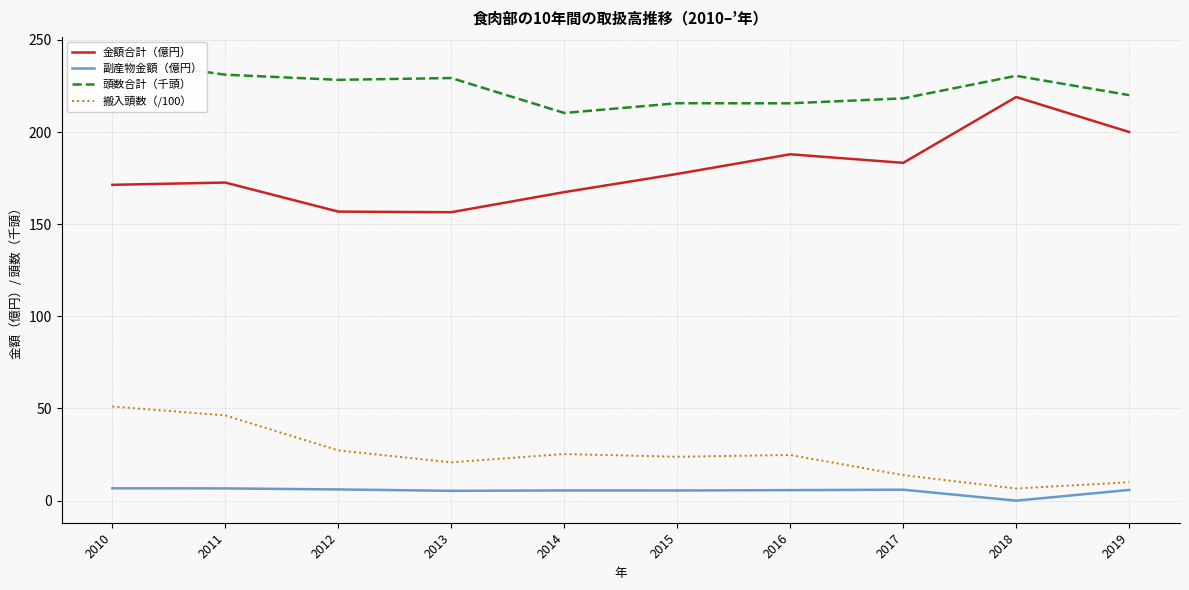

True or false: 頭数合計（千頭） and 副産物金額（億円） cross at least once.

False